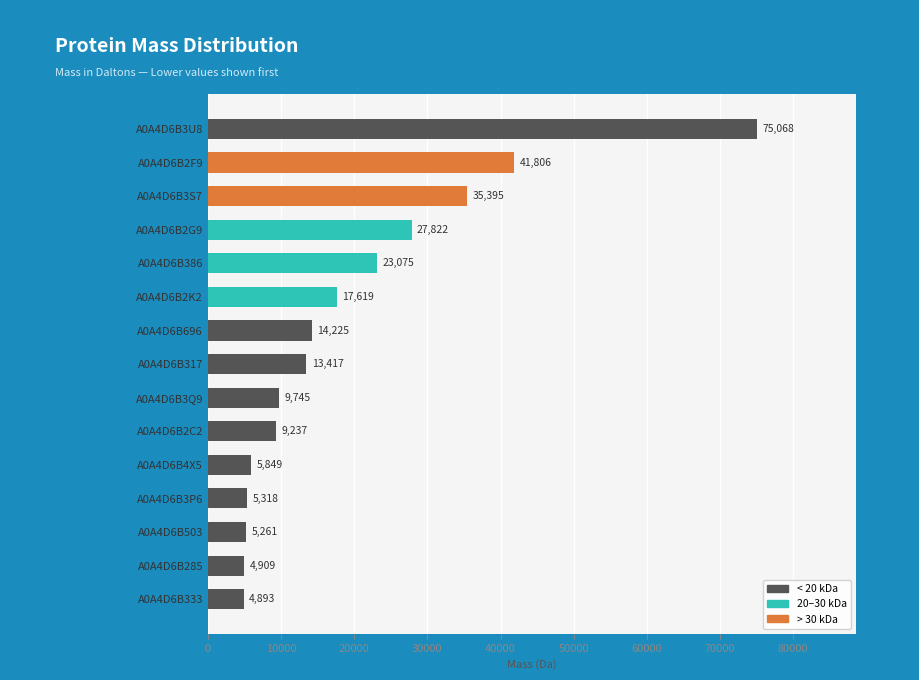

What is the average value?

19575.9